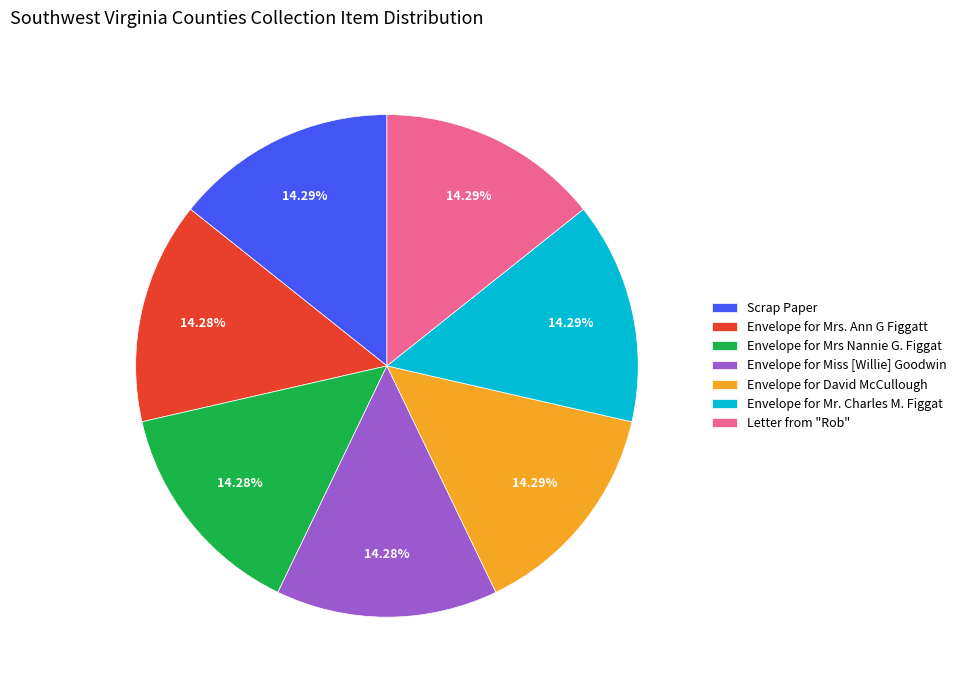

What is the ratio of the value at Envelope for Mr. Charles M. Figgat to the value at Scrap Paper?

1.0